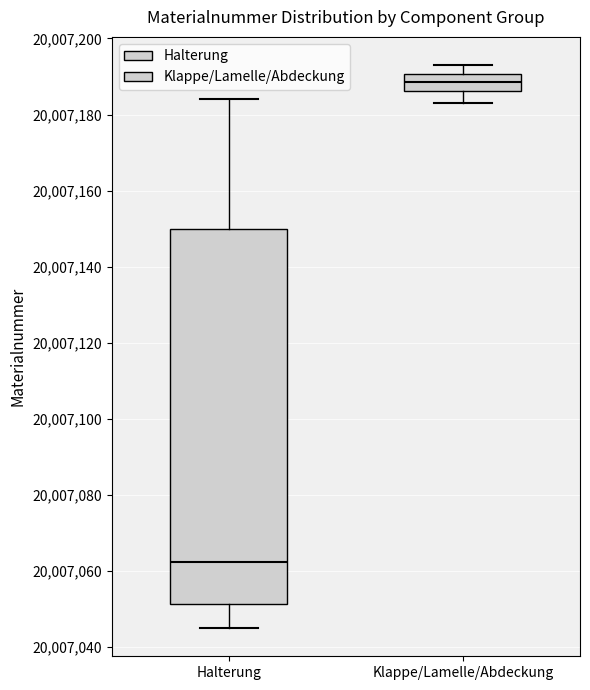

Reading left to right, transcribe this box plot: for each box, give where its median line is, the range the box spans, and where its two whiskers end, as read against the y-axis. The values are not printed on the chart, so give them approximately, as read against the axis.

Halterung: median 20007062, box 20007052 to 20007150, whiskers 20007046 to 20007184
Klappe/Lamelle/Abdeckung: median 20007188, box 20007186 to 20007190, whiskers 20007184 to 20007194